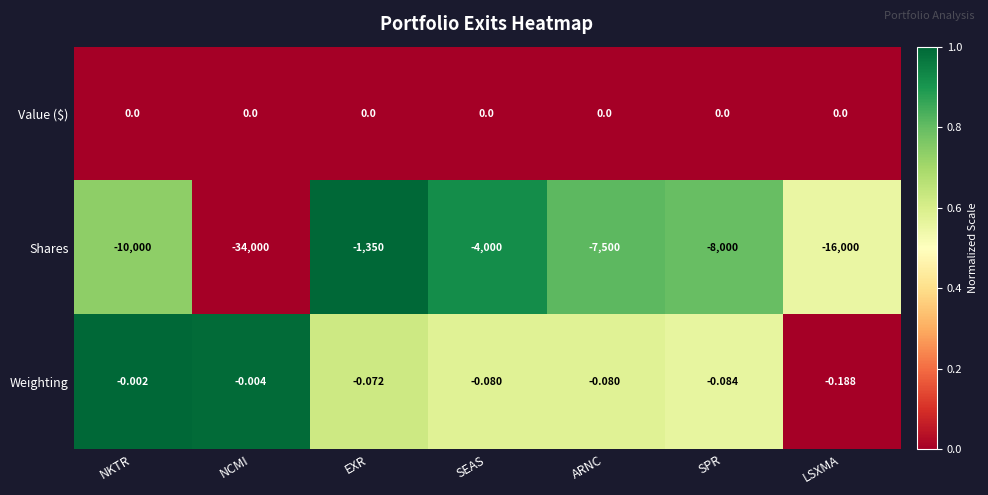

Where does the Shares series first go above -8000?

EXR